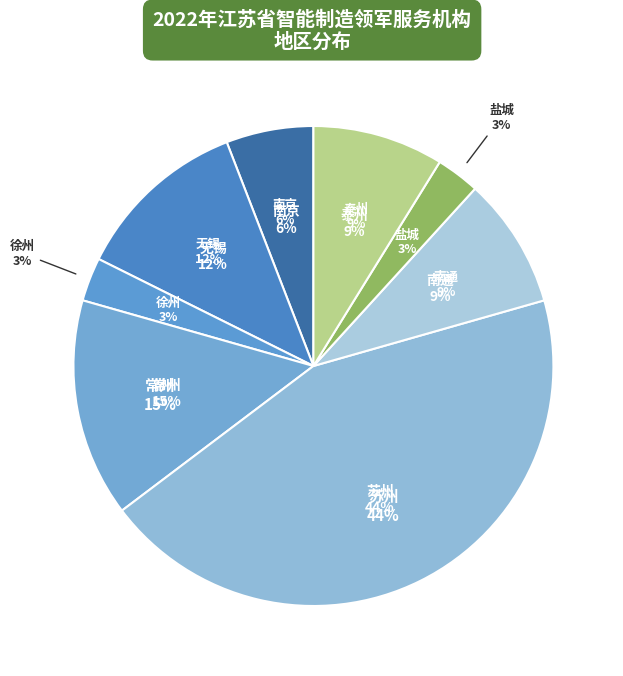

To the nearest percent, what is the combined percentage of 徐州 and 南通?

12%